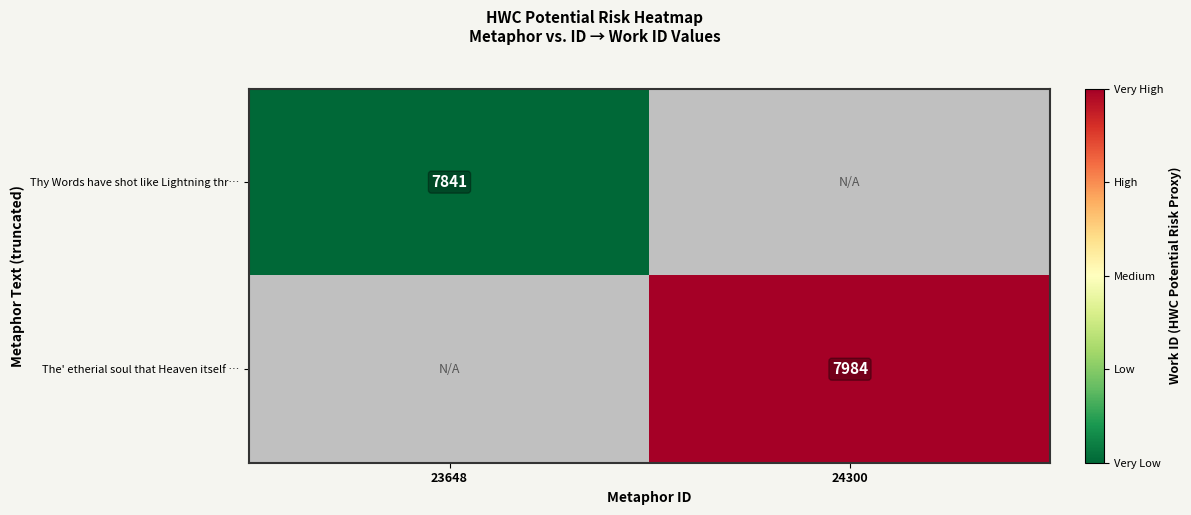

Count the number of data series in this chart.

2